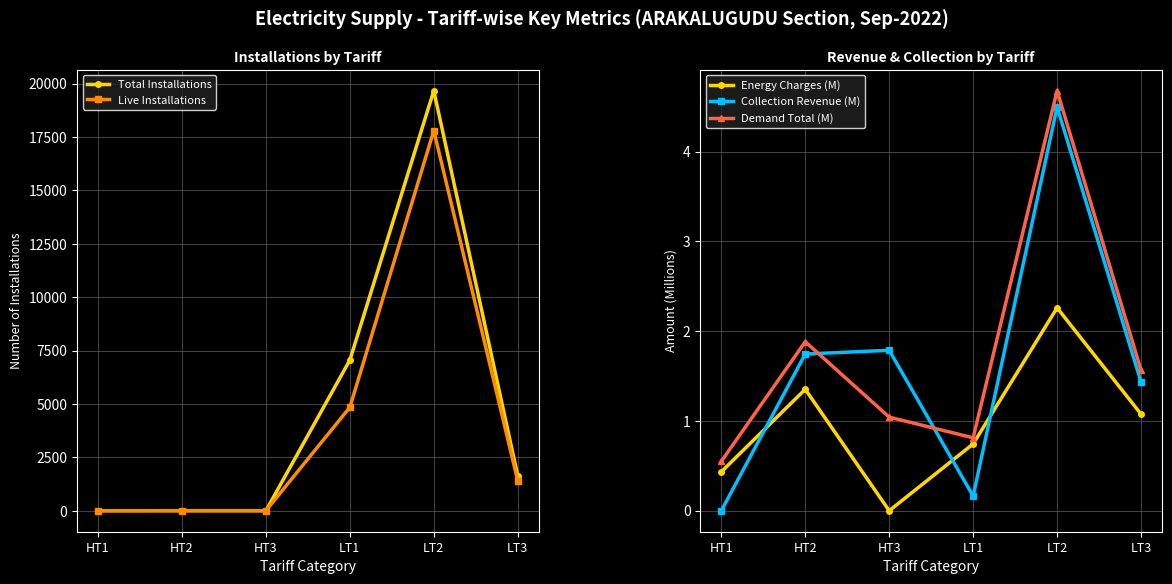

True or false: Demand Total (M) has more than 1 interior local peaks.

True